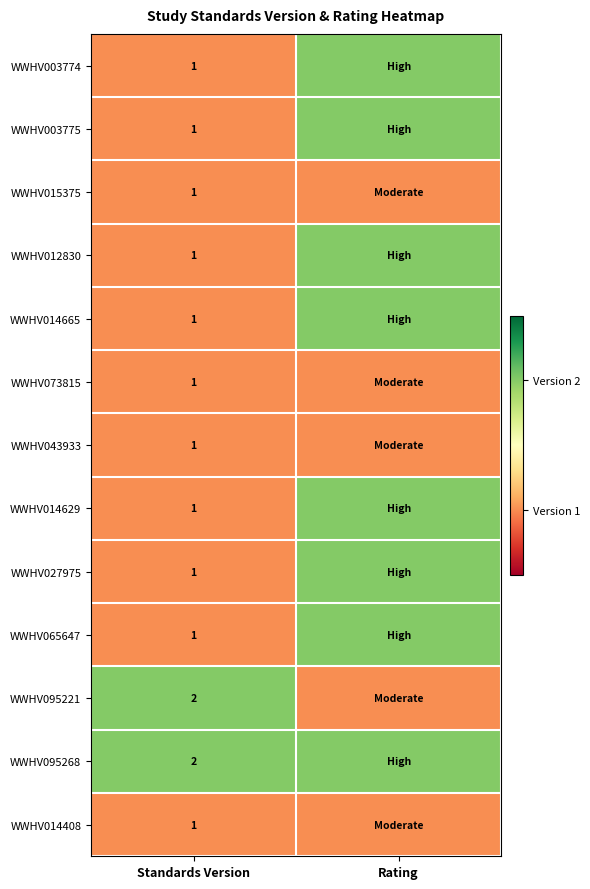

The value of WWHV043933 at Standards Version is 2. True or false?

False